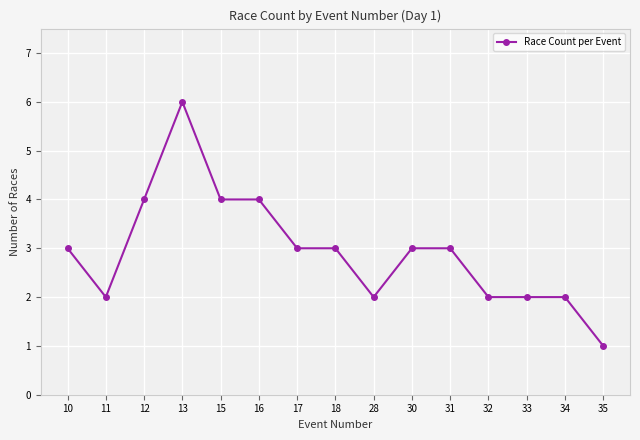

At which category does the data reach its first local peak?

13